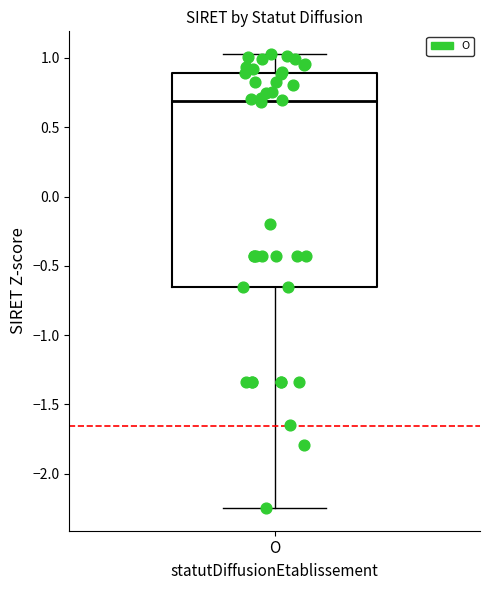

Read this box plot against the y-axis: the position of the median line, the range covered by the box, and the ends of both whiskers. The values are not printed on the chart, so give them approximately, as read against the axis.

median 0.70, box -0.65 to 0.90, whiskers -2.25 to 1.05